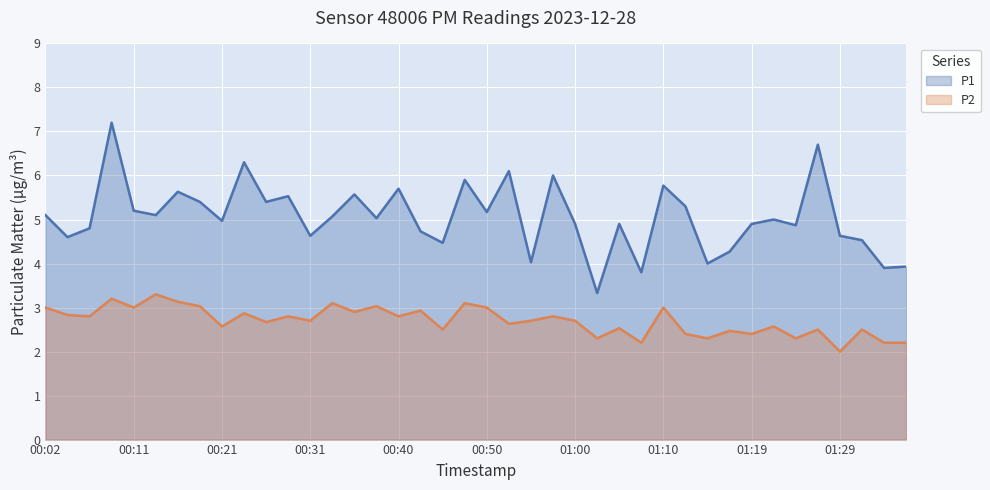

What is the greatest value displayed?

7.2